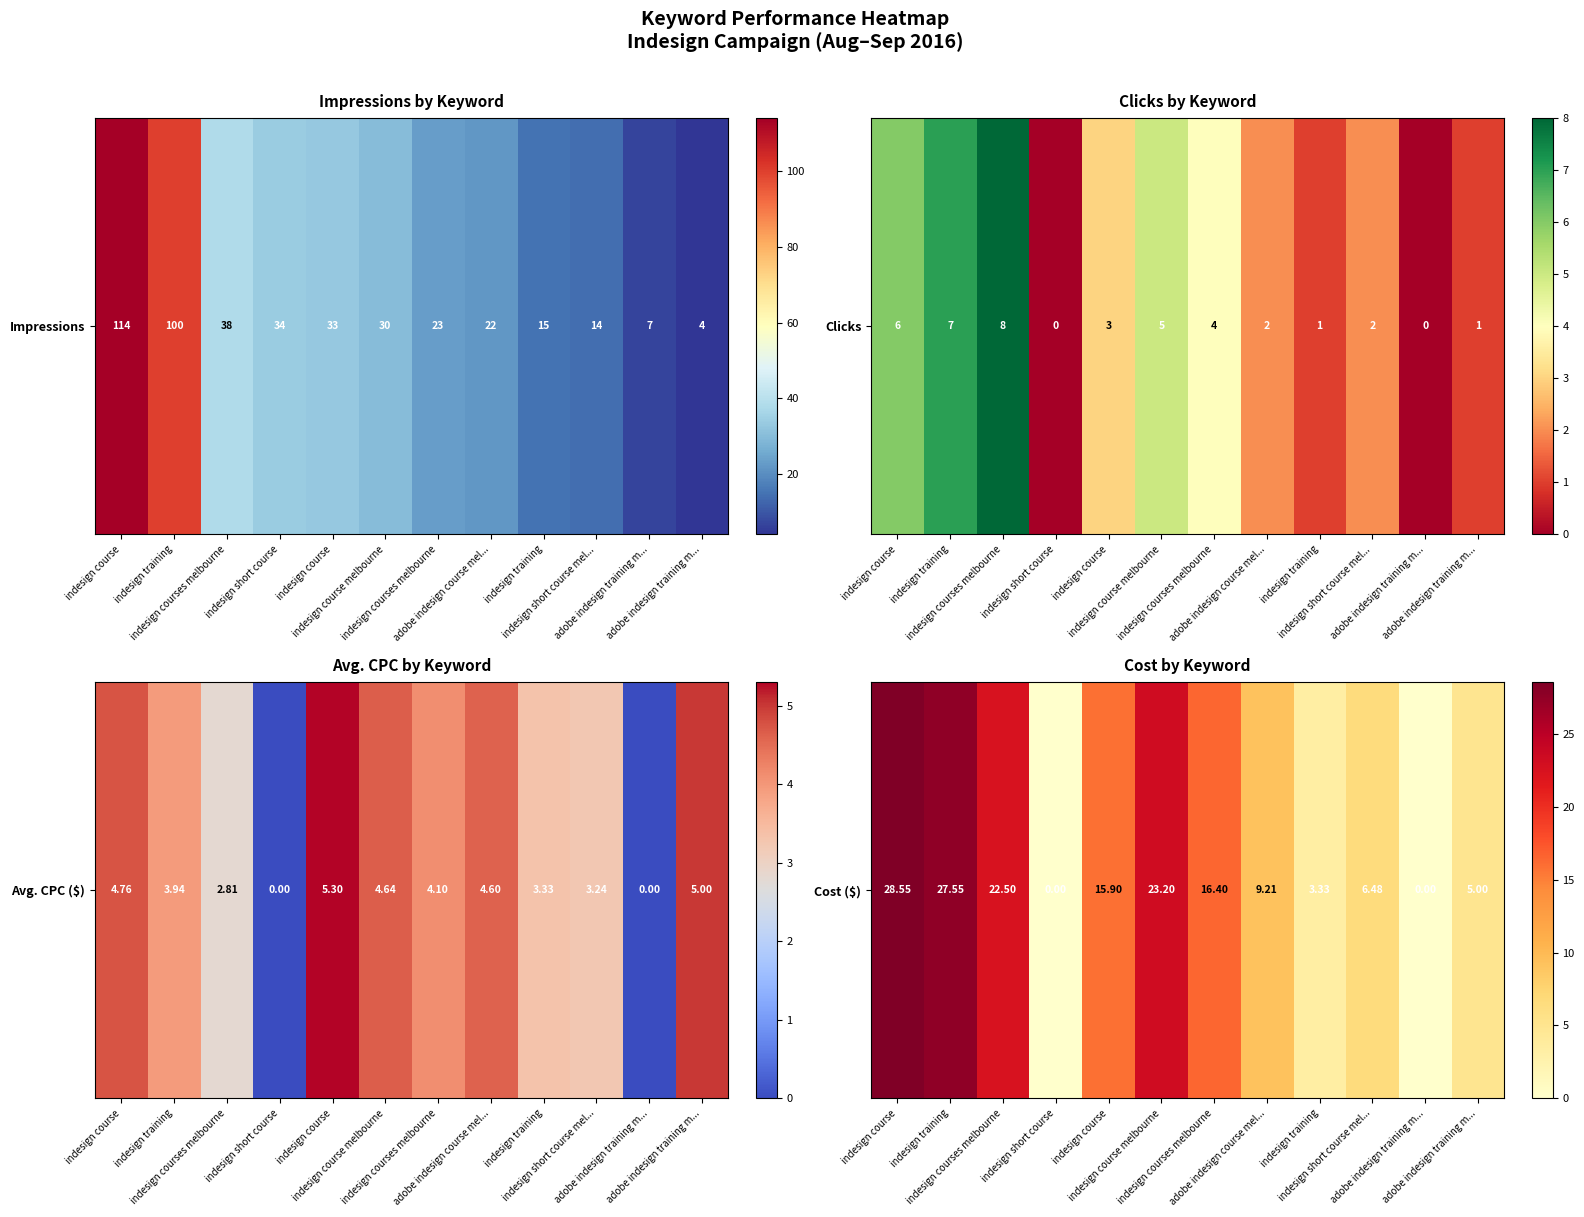

At which category does the chart reach its peak across all series?

indesign course